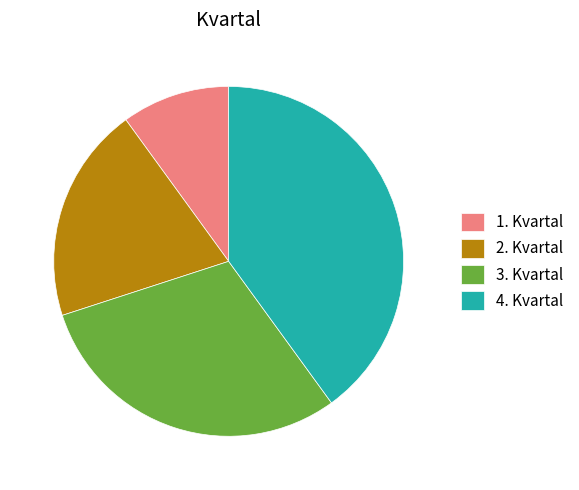

Is there a majority slice in this chart?

No